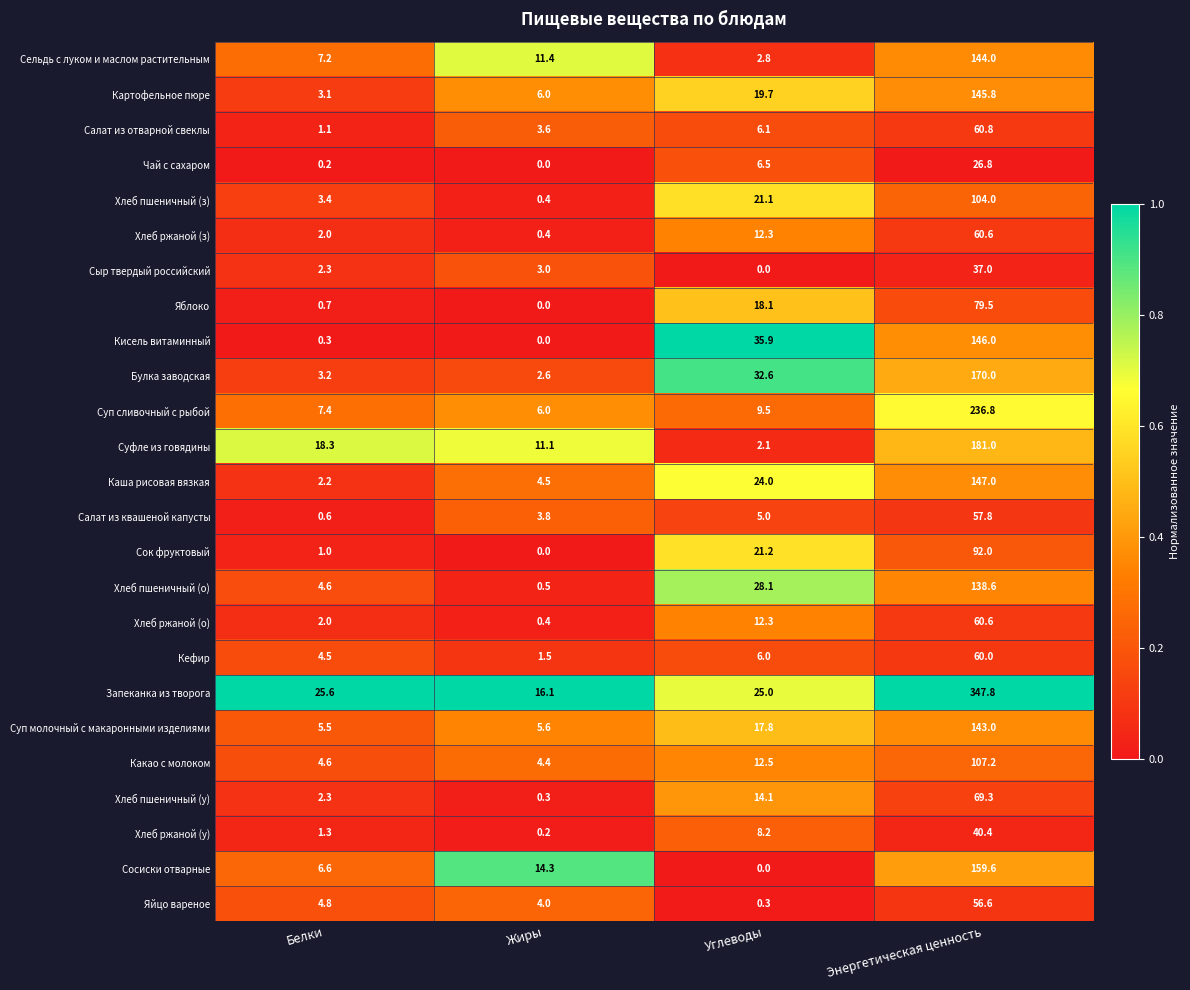

At how many categories does at least one series exceed 0?

4